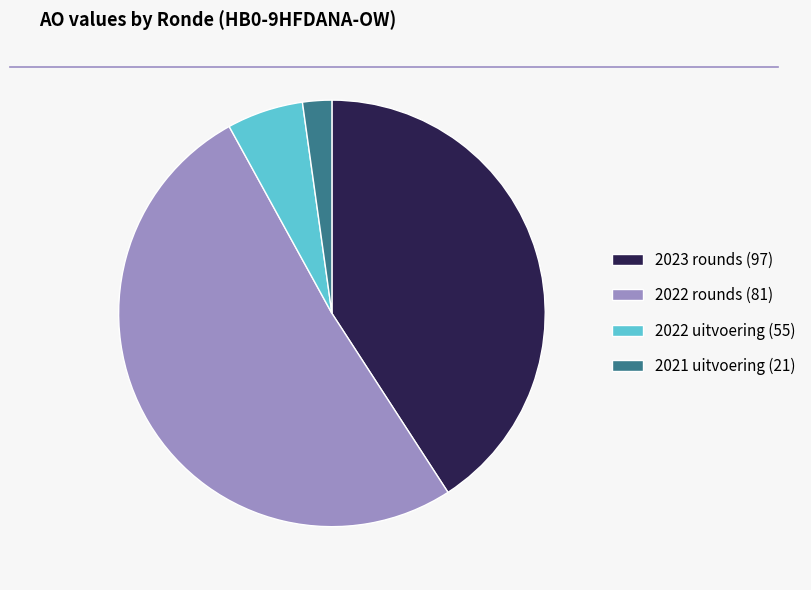

Rank the categories by value from highest to lowest.

2022 rounds (81), 2023 rounds (97), 2022 uitvoering (55), 2021 uitvoering (21)